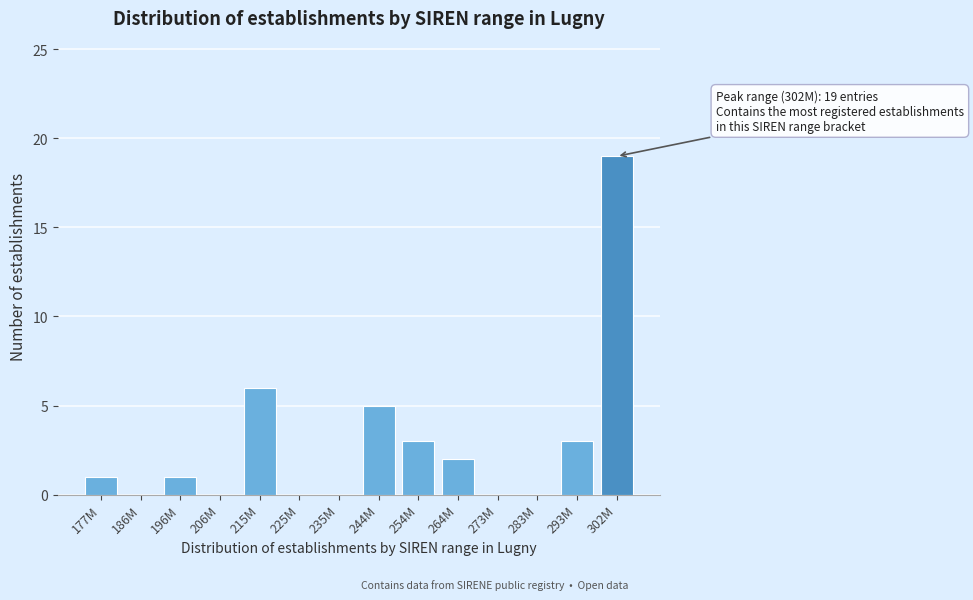

Reading left to right, transcribe all the data shown in this chart.

177M=1	186M=0	196M=1	206M=0	215M=6	225M=0	235M=0	244M=5	254M=3	264M=2	273M=0	283M=0	293M=3	302M=19